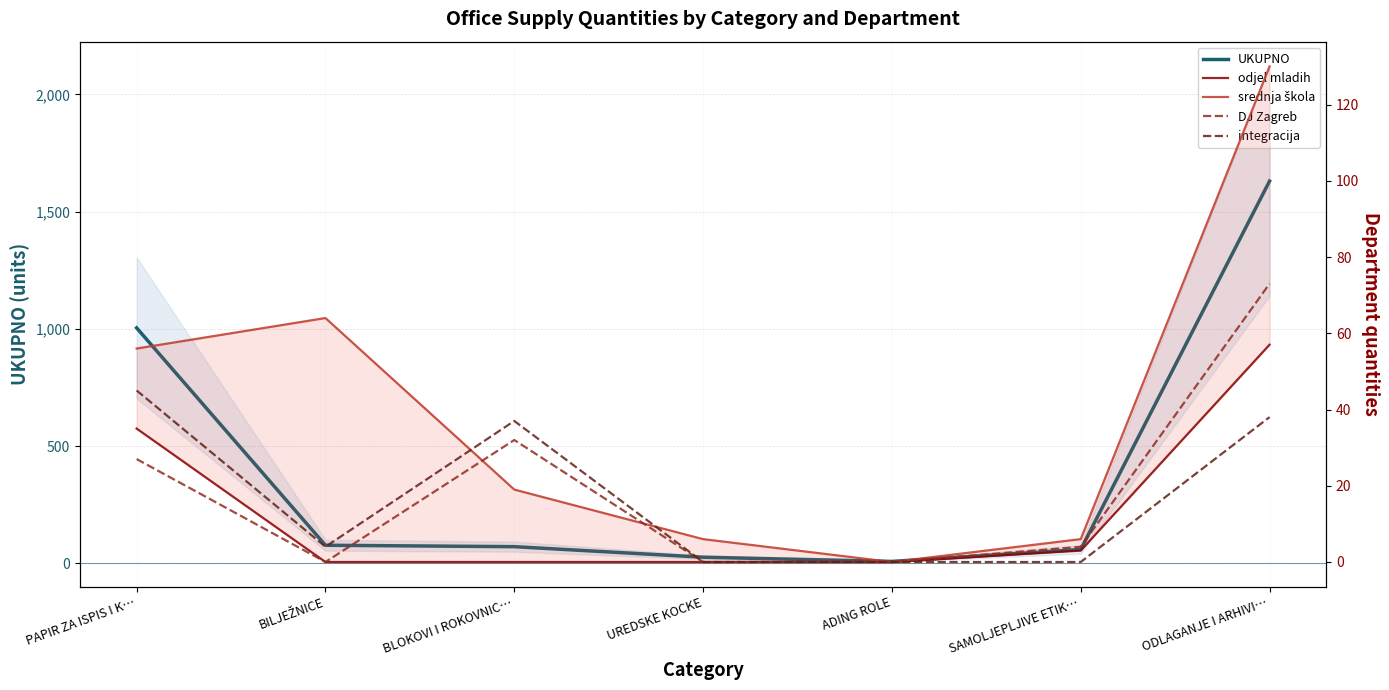

The UKUPNO series shows 8 at ADING ROLE. True or false?

True